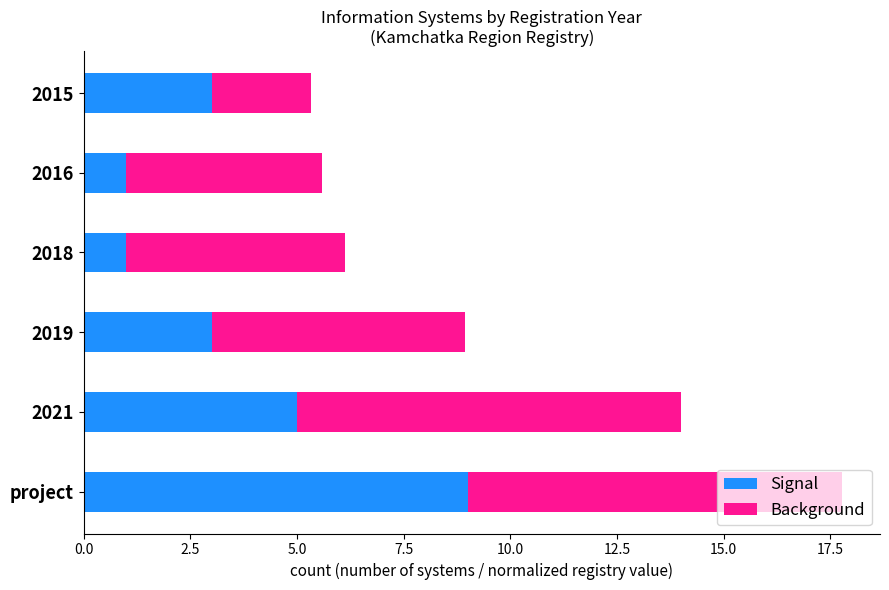

What is the lowest value of the Signal series?

1.0